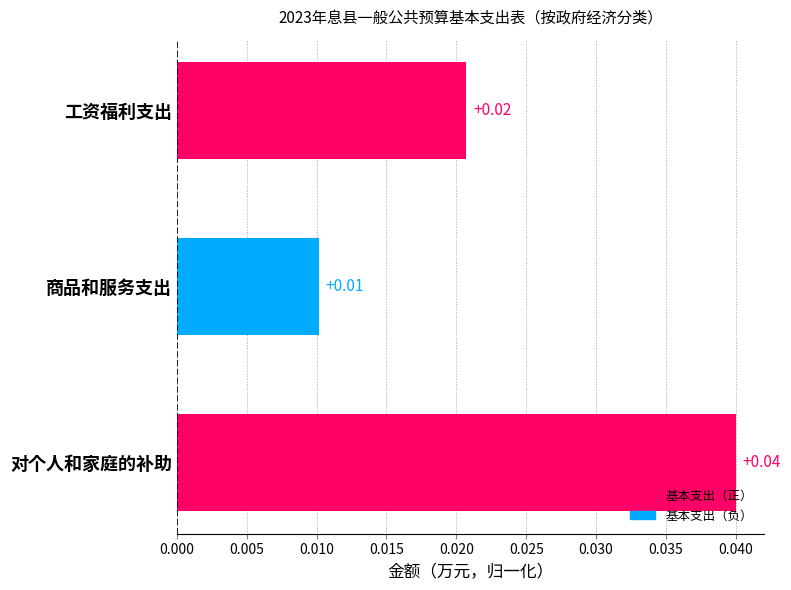

Between 工资福利支出 and 对个人和家庭的补助, which is larger?

对个人和家庭的补助